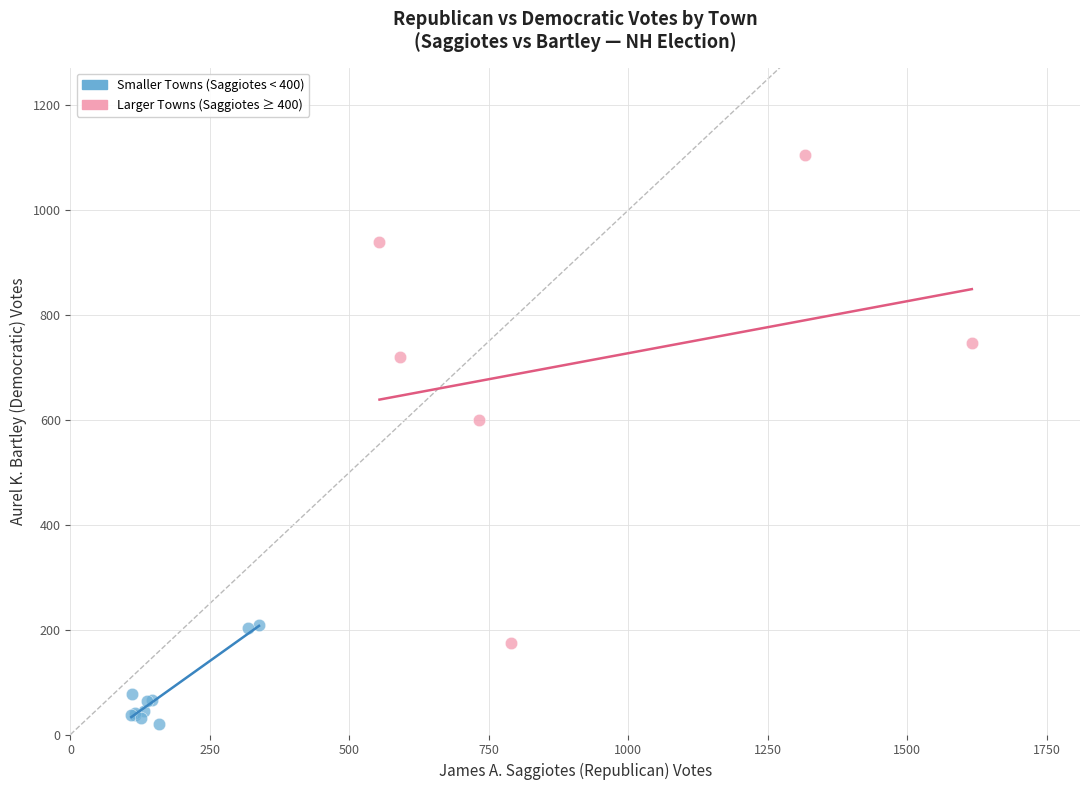

Which series reaches the maximum Y coordinate?

Larger Towns (Saggiotes ≥ 400)